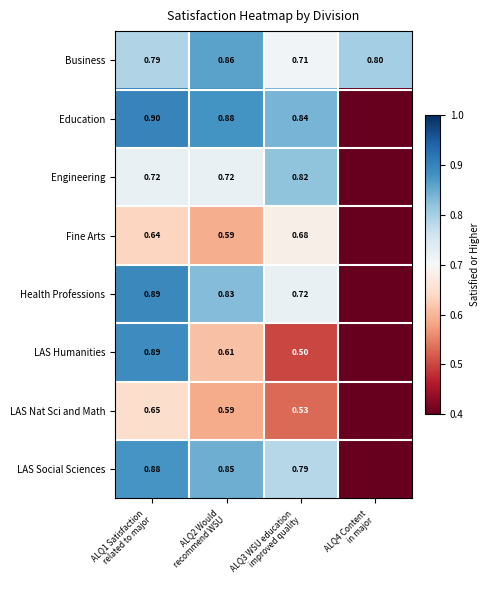

What is the difference between the highest and lowest values at ALQ3 WSU education
improved quality?

0.3